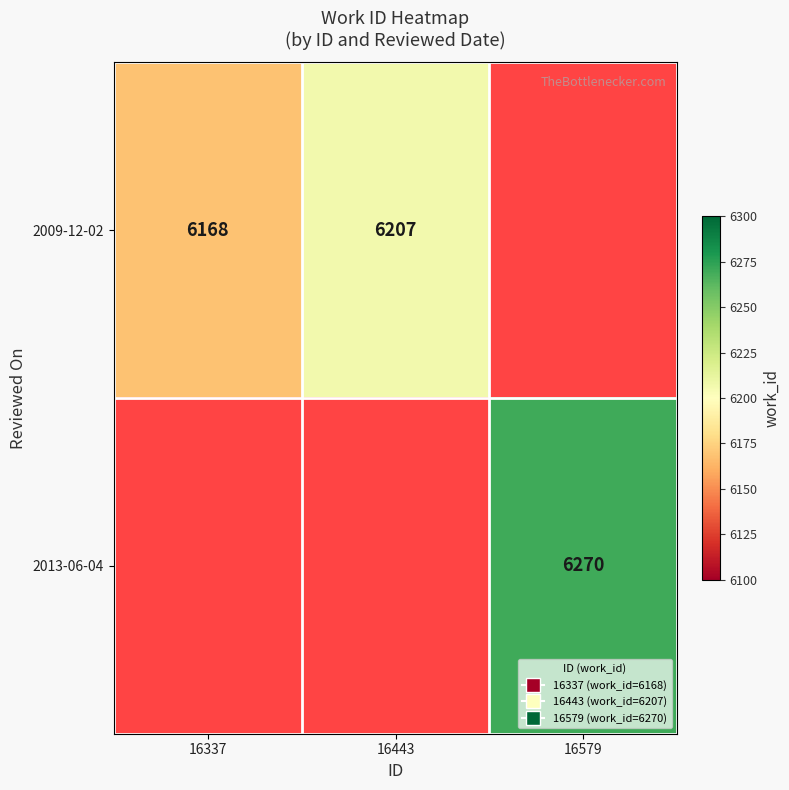

Which label corresponds to the largest value in the chart?

16579